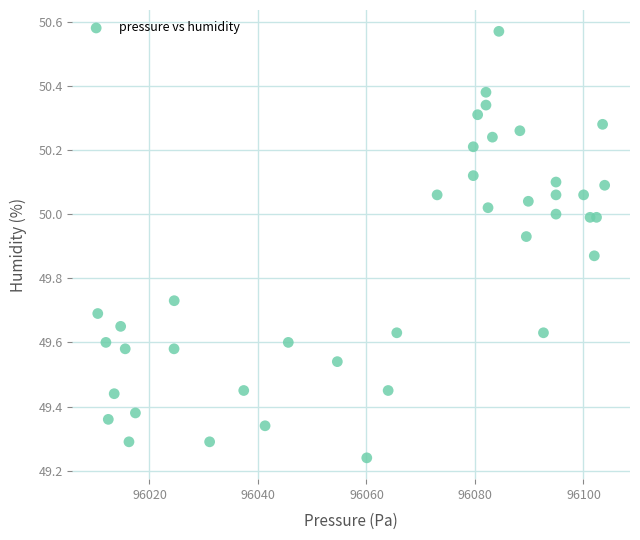

What is the range of X values (max minus min)?

93.4